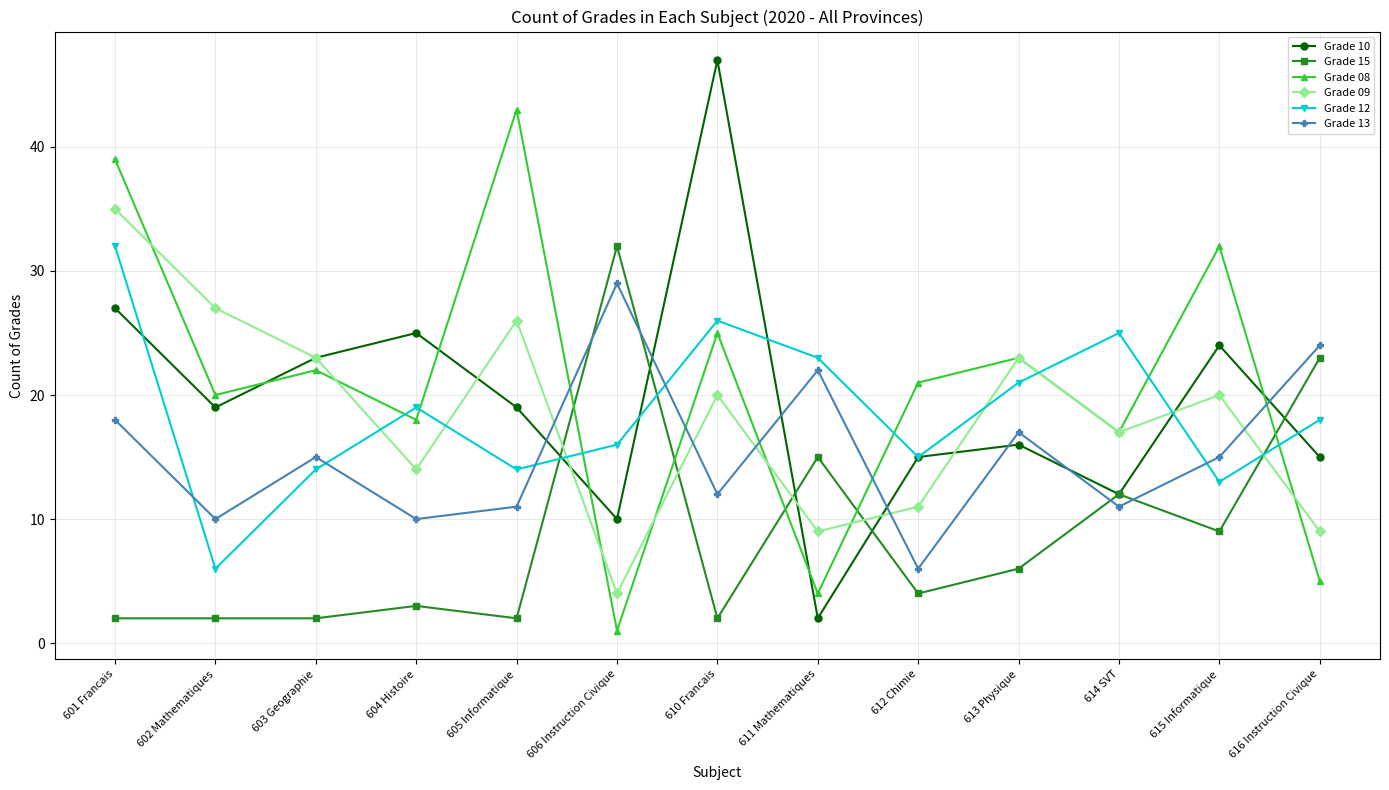

Which series has the largest total across all categories?

Grade 08